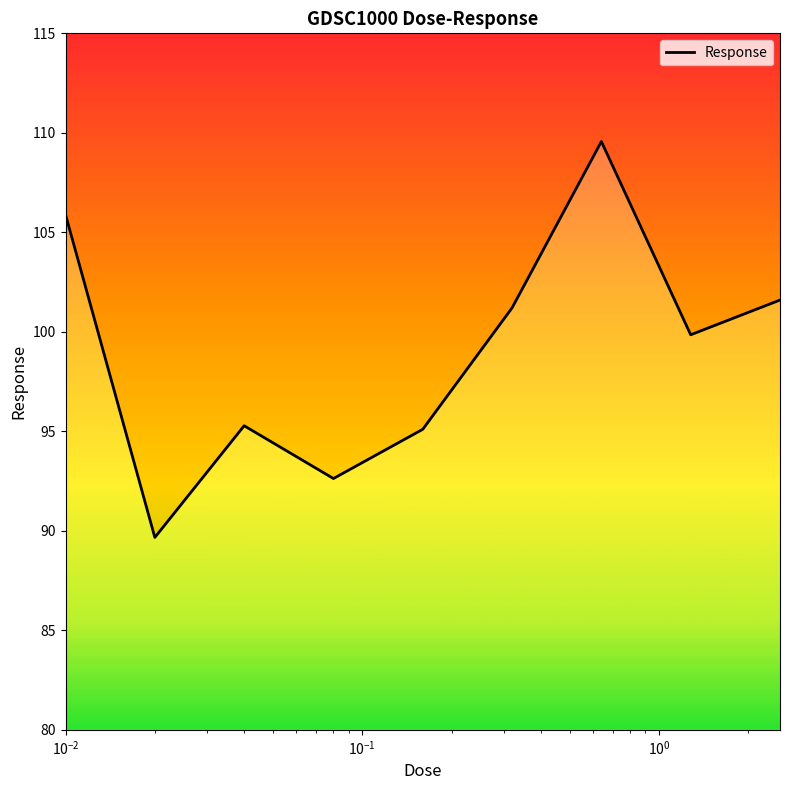

Does the chart have visible grid lines?

No